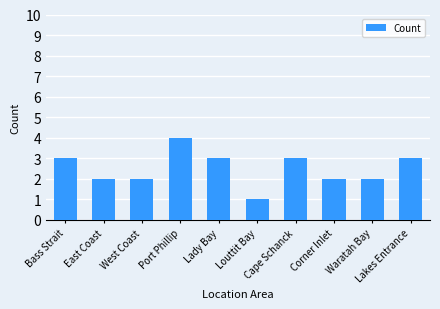

What is the approximate value at Lady Bay?

3